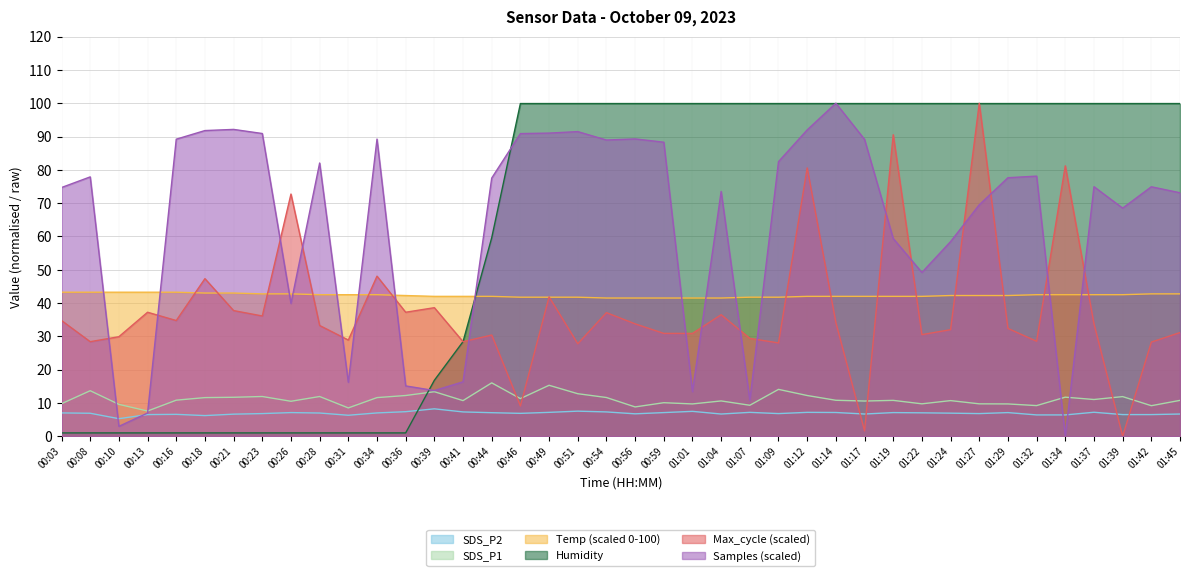

What are all the series names shown in the legend?

SDS_P2, SDS_P1, Temp (scaled 0-100), Humidity, Max_cycle (scaled), Samples (scaled)